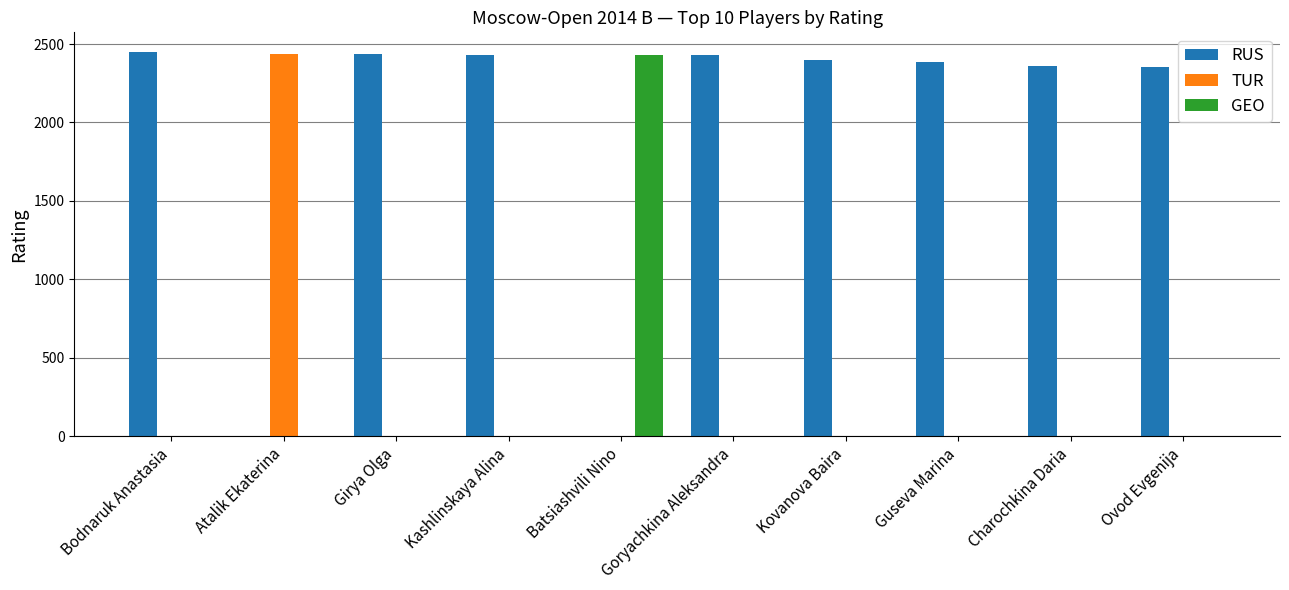

What is the total value across all series at Ovod Evgenija?

2353